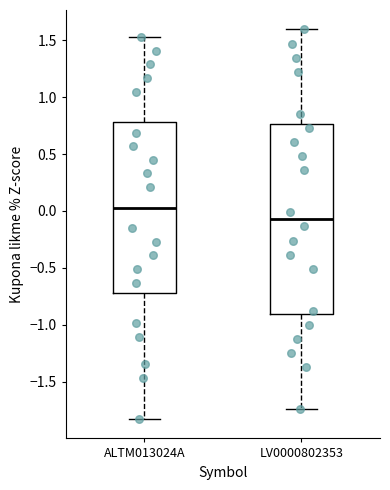

Which box is the tallest, from its lower edge to its upper edge?

LV0000802353